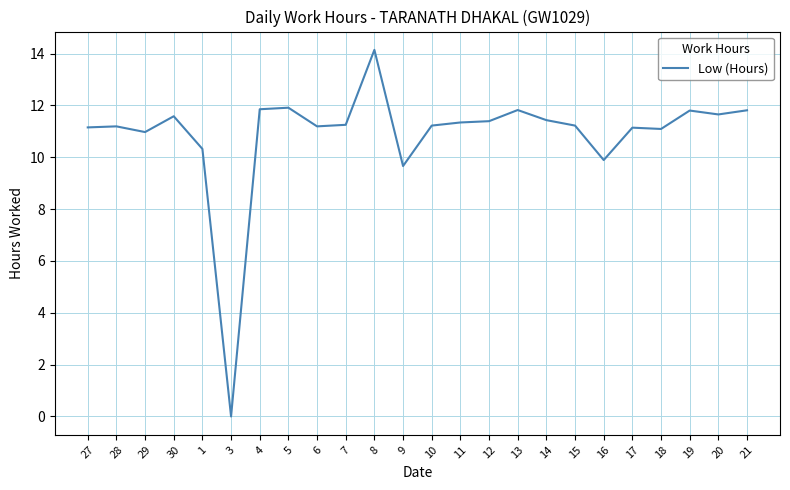

What value does the data have at 18?

11.1